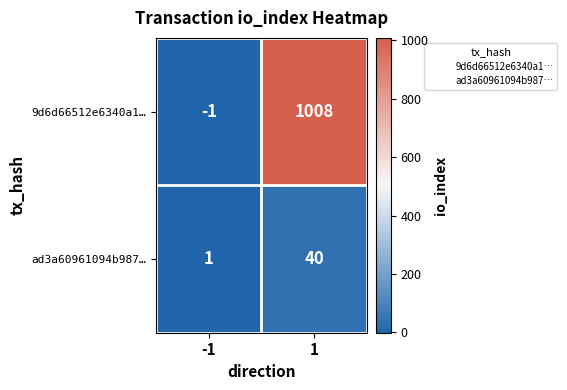

What is the smallest value displayed?

-1